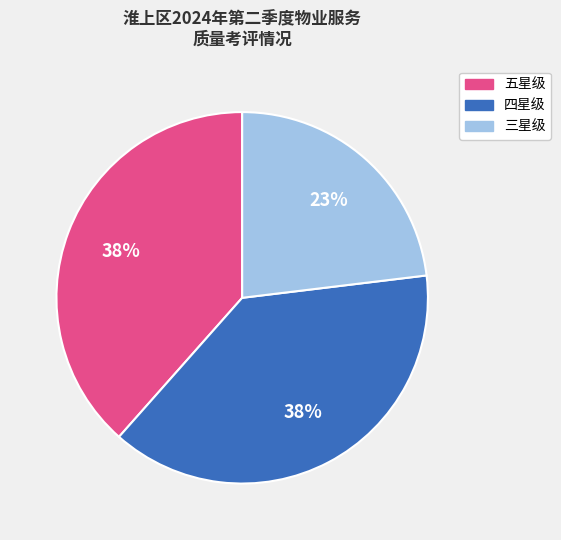

Is there a majority slice in this chart?

No